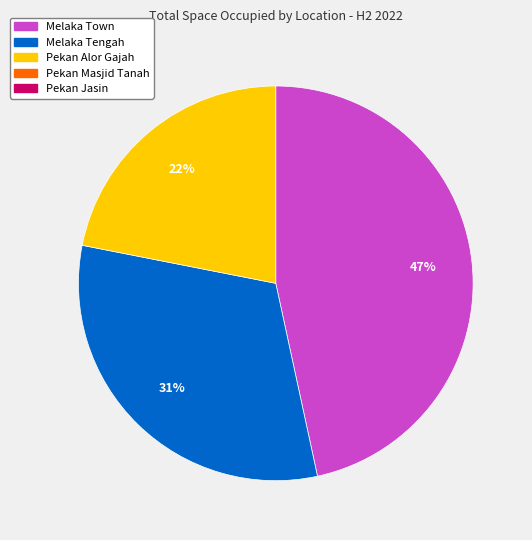

Is there any slice that represents more than half of the pie?

No